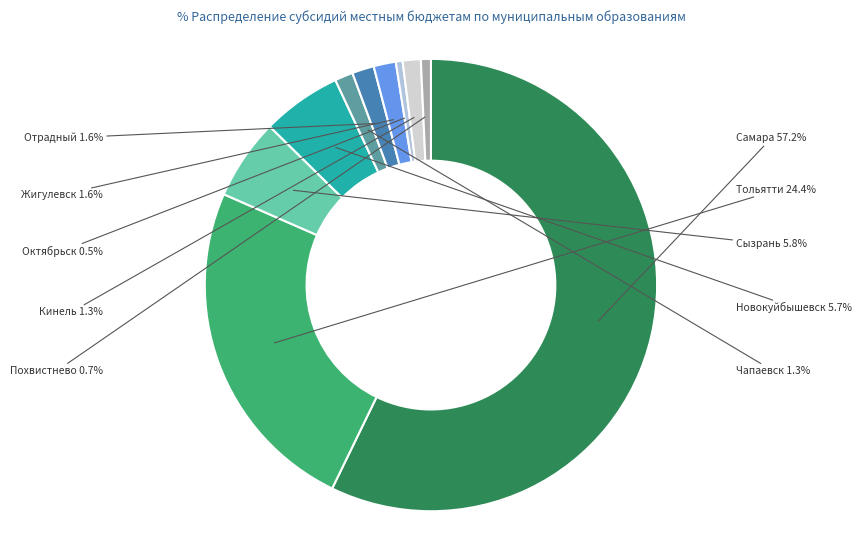

The Похвистнево slice represents 1% of the pie. True or false?

True